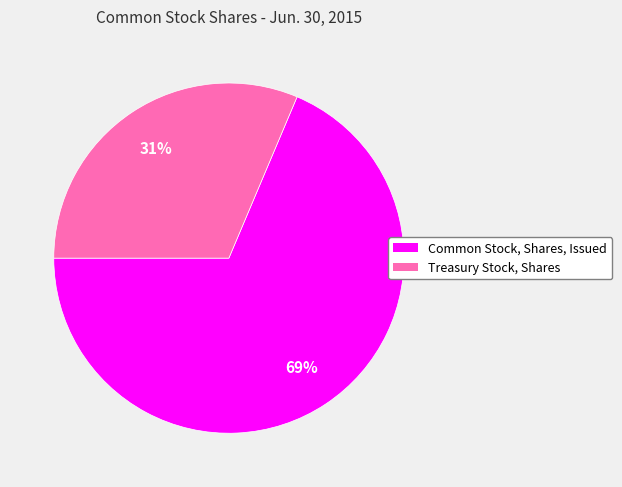

To the nearest percent, what percentage of the pie is Treasury Stock, Shares?

31%